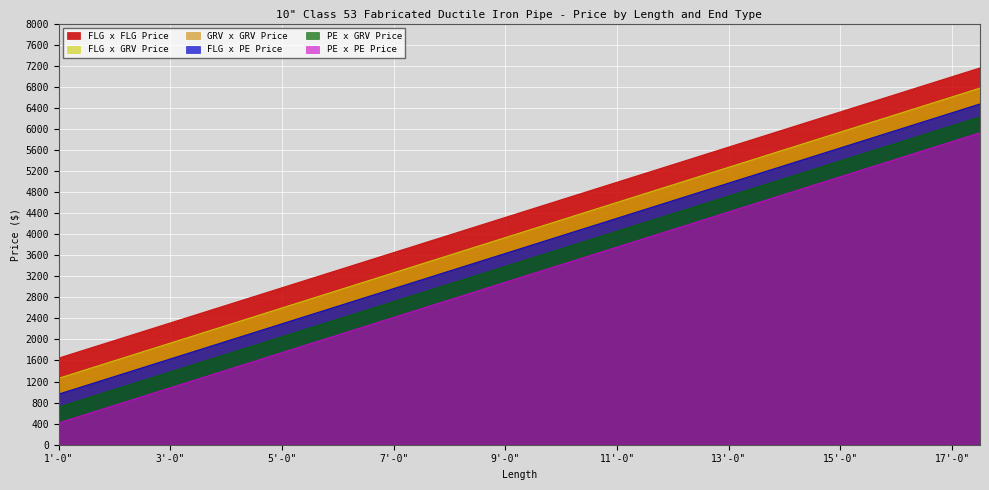

How many lines are shown in the chart?

6